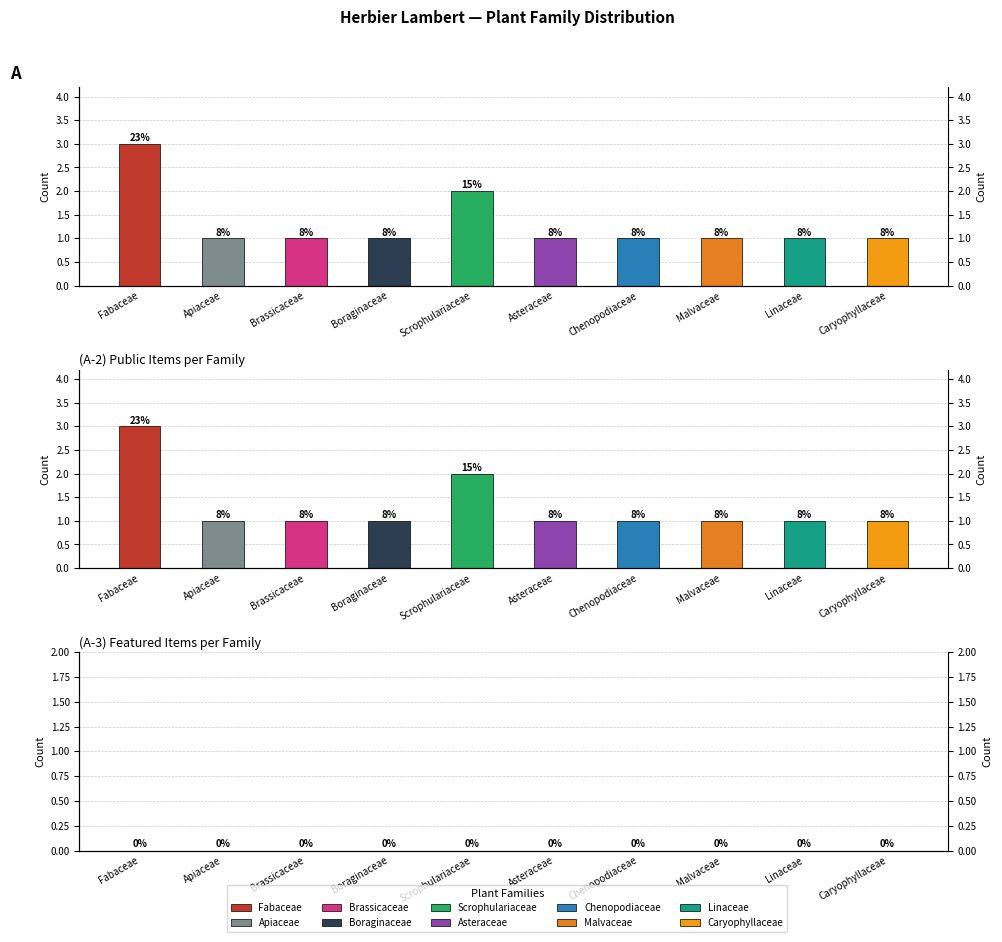

The Item Count series shows 1 at Apiaceae. True or false?

False